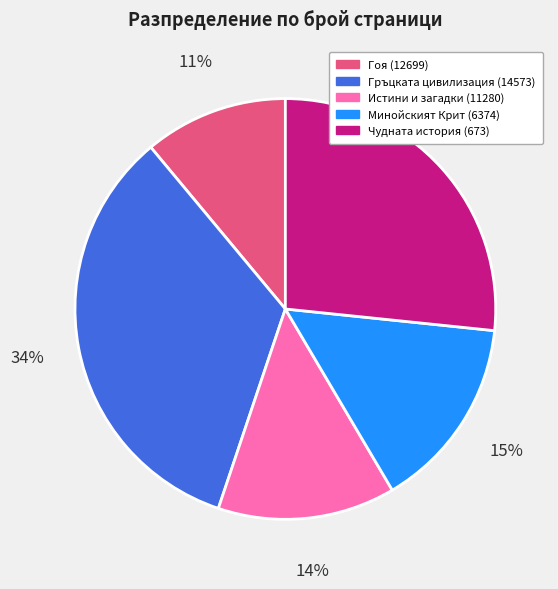

Rank the categories by value from highest to lowest.

Гръцката цивилизация (14573), Чудната история (673), Минойският Крит (6374), Истини и загадки (11280), Гоя (12699)